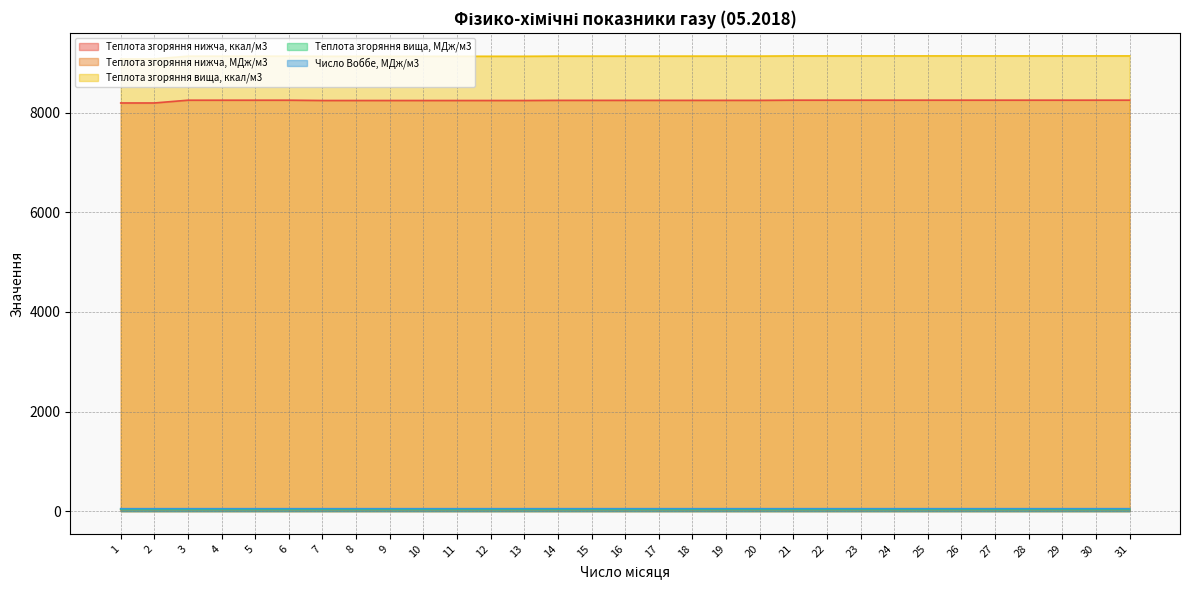

The Теплота згоряння вища, ккал/м3 series shows 9132.3 at 9. True or false?

True